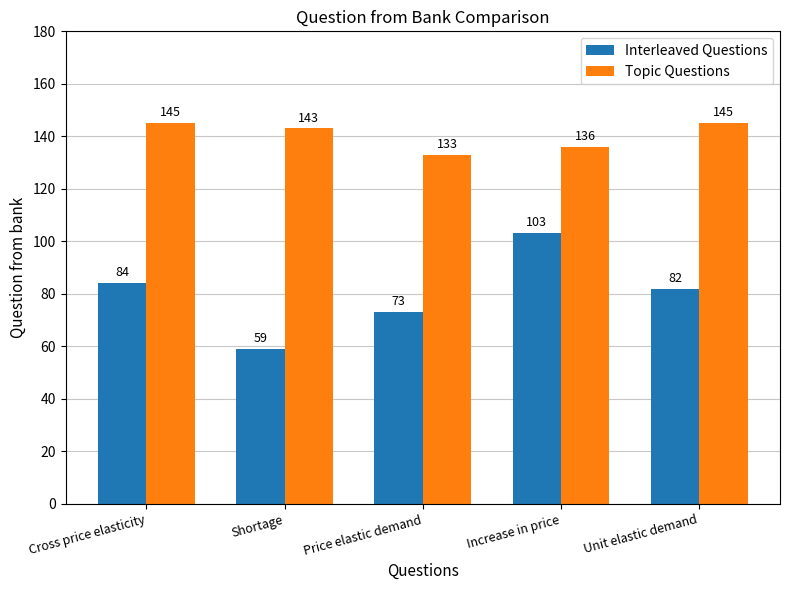

Rank the series at Increase in price from lowest to highest value.

Interleaved Questions, Topic Questions